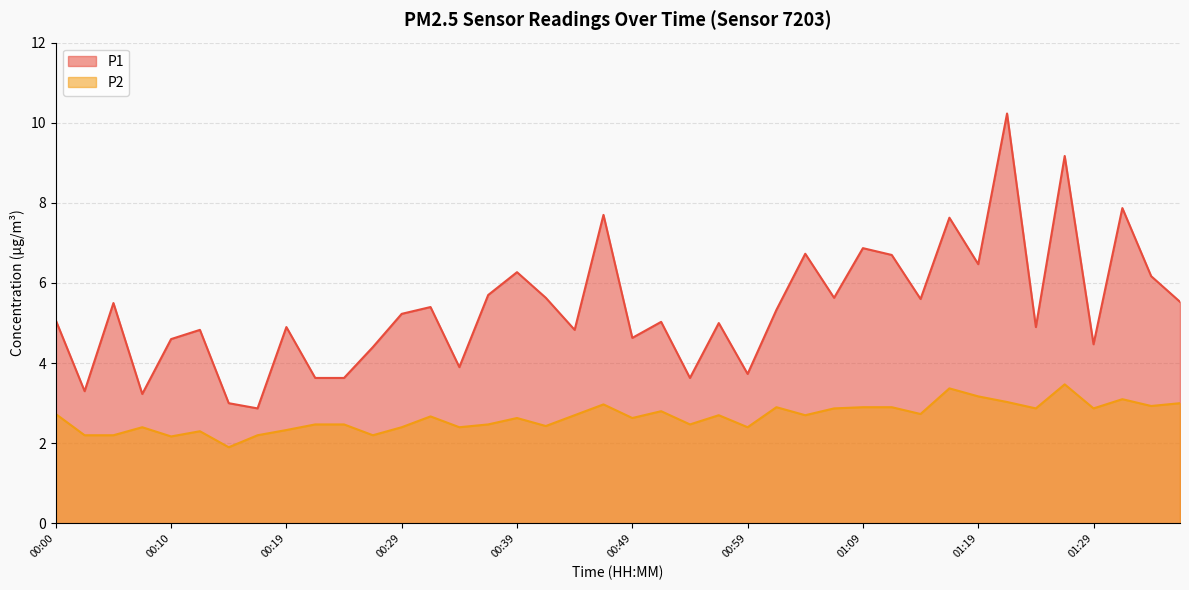

True or false: P1 and P2 intersect in this chart.

False